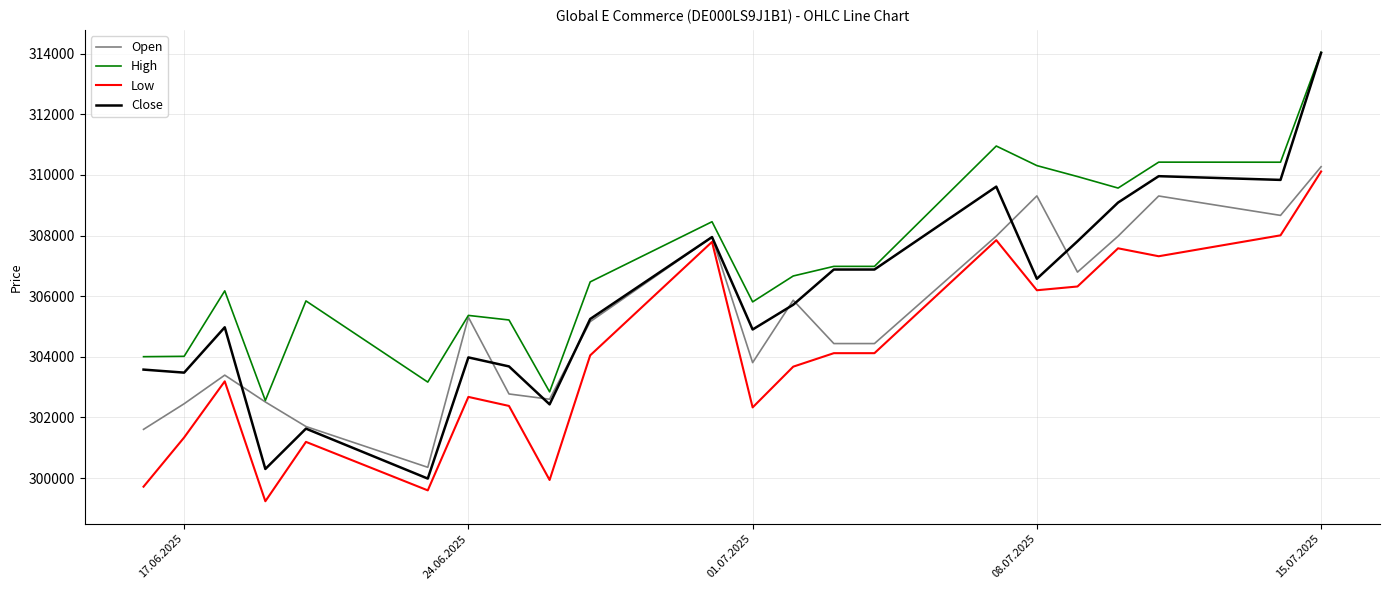

List the series in order of their overall mean, lowest first.

Low, Open, Close, High